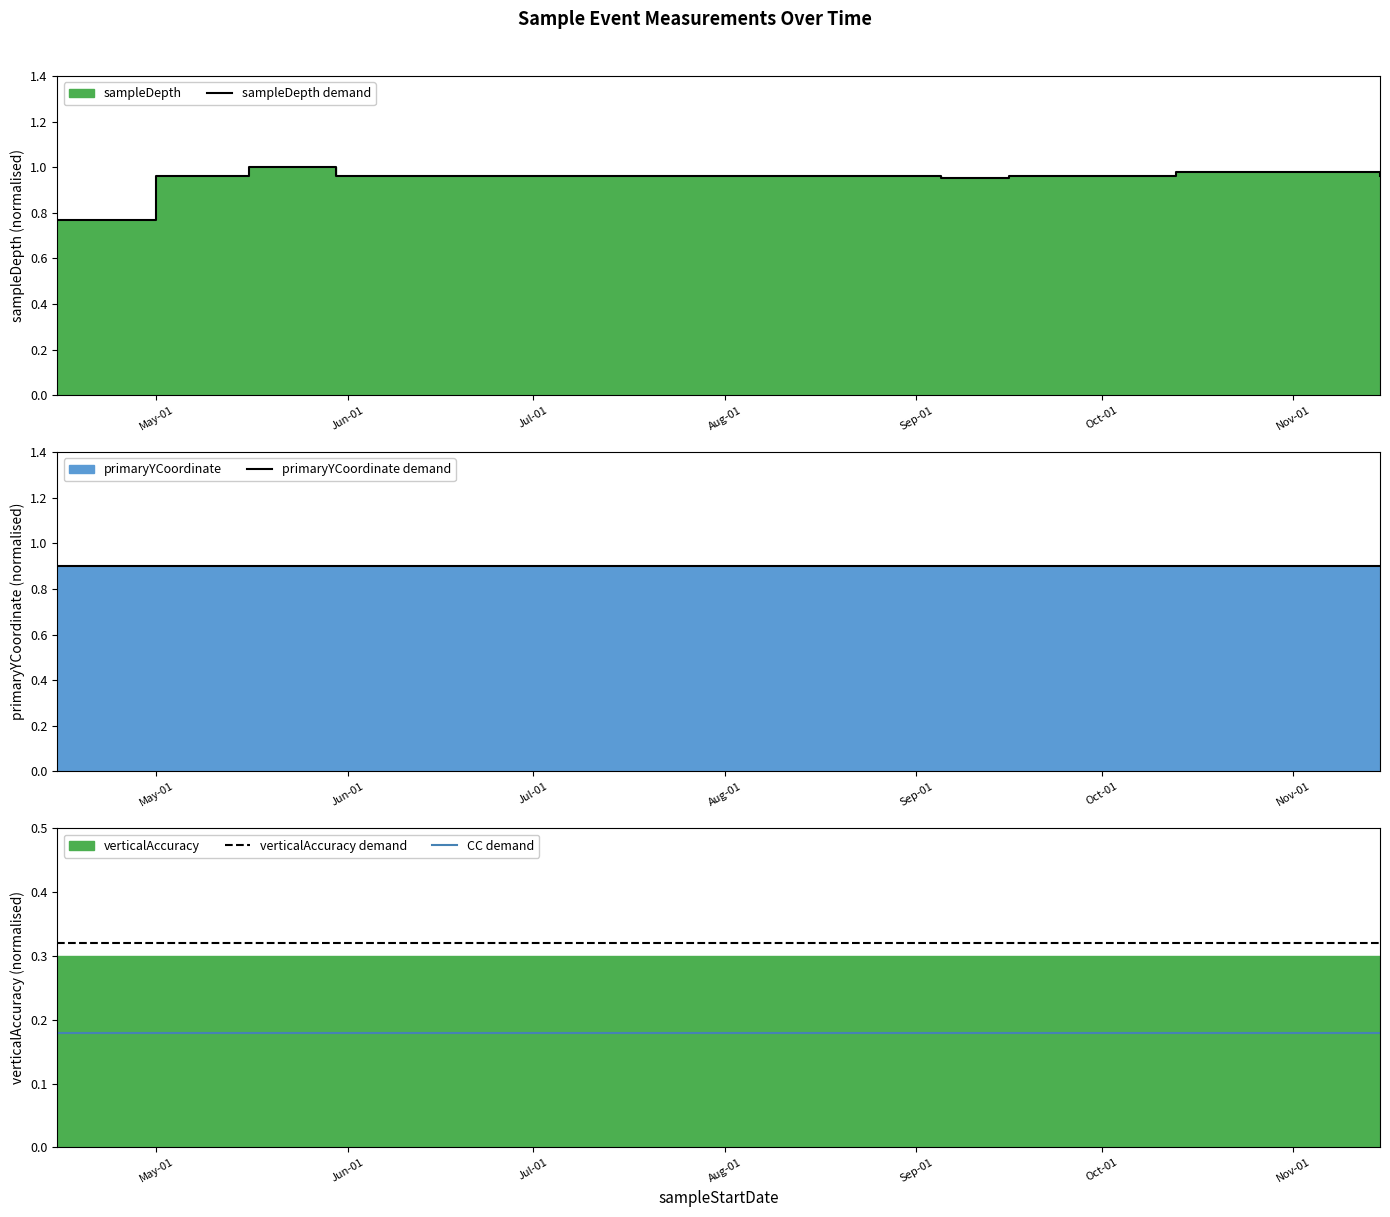

True or false: verticalAccuracy demand and CC demand cross at least once.

False